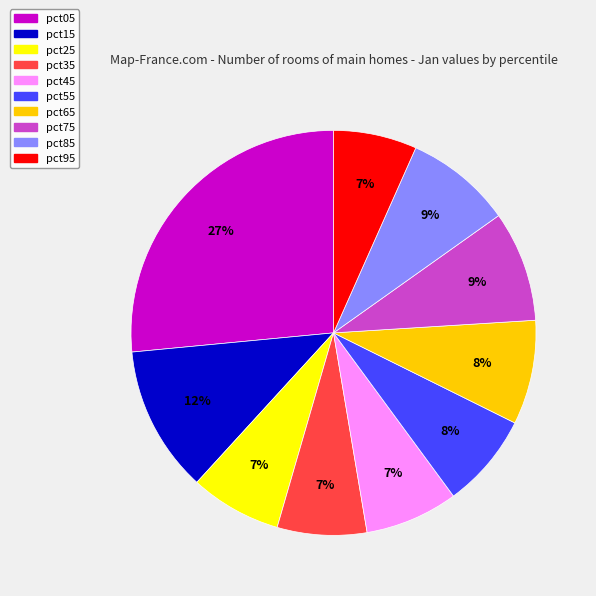

Which category has the biggest portion of the pie?

pct05